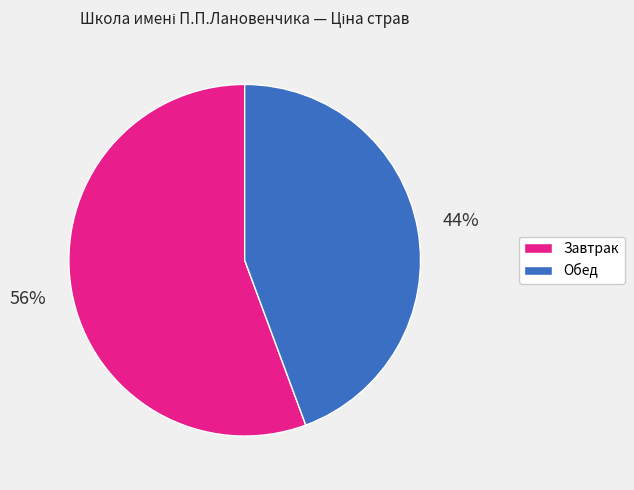

To the nearest percent, what is the average slice percentage?

50%